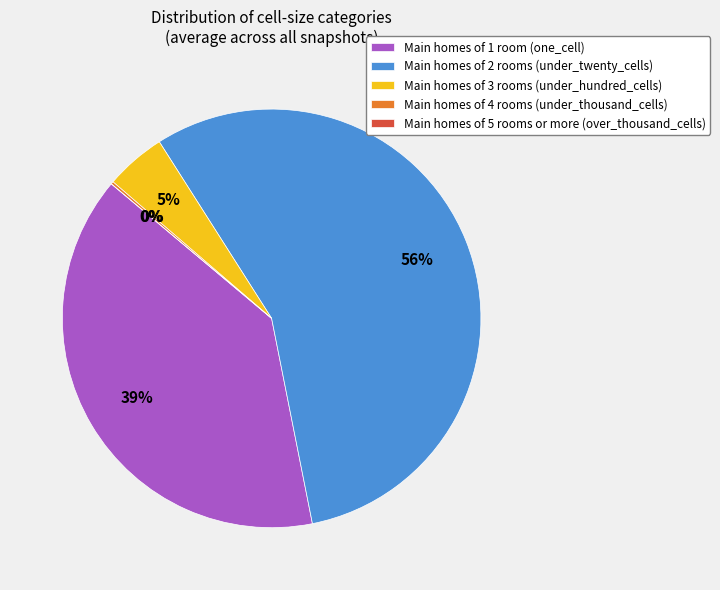

What percentage do one_cell and under_twenty_cells together represent?

95.0%